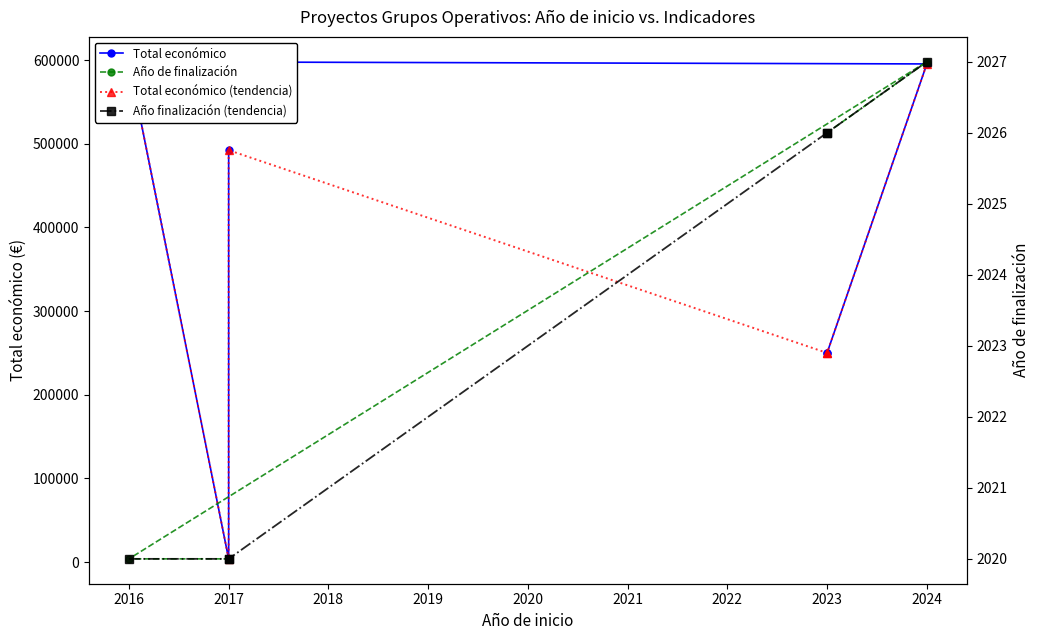

True or false: Total económico has a value of 394075 at 2023.

False